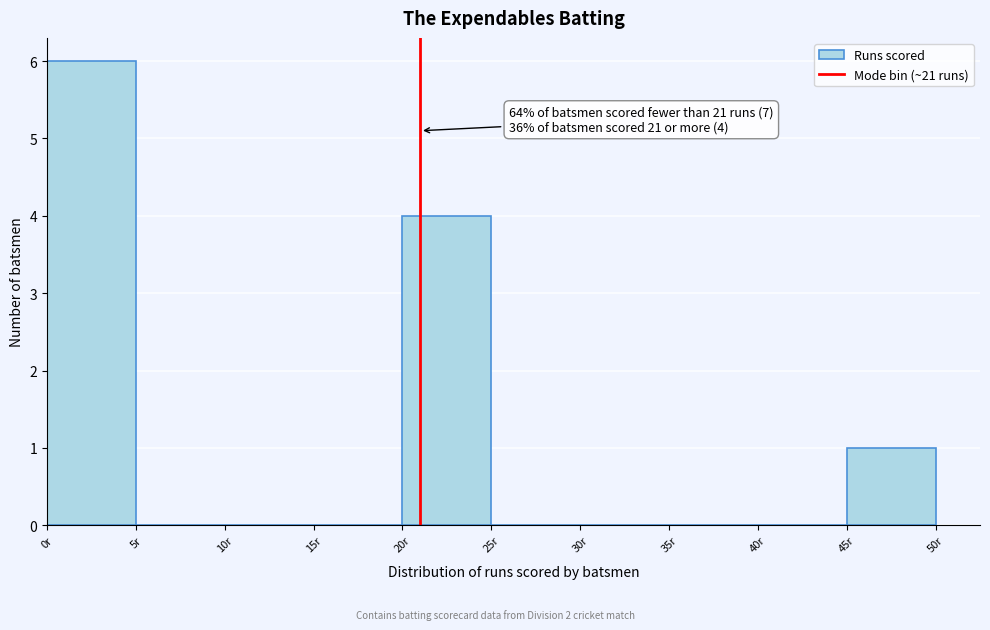

Over which range of the x-axis is the bar tallest?

0 to 5